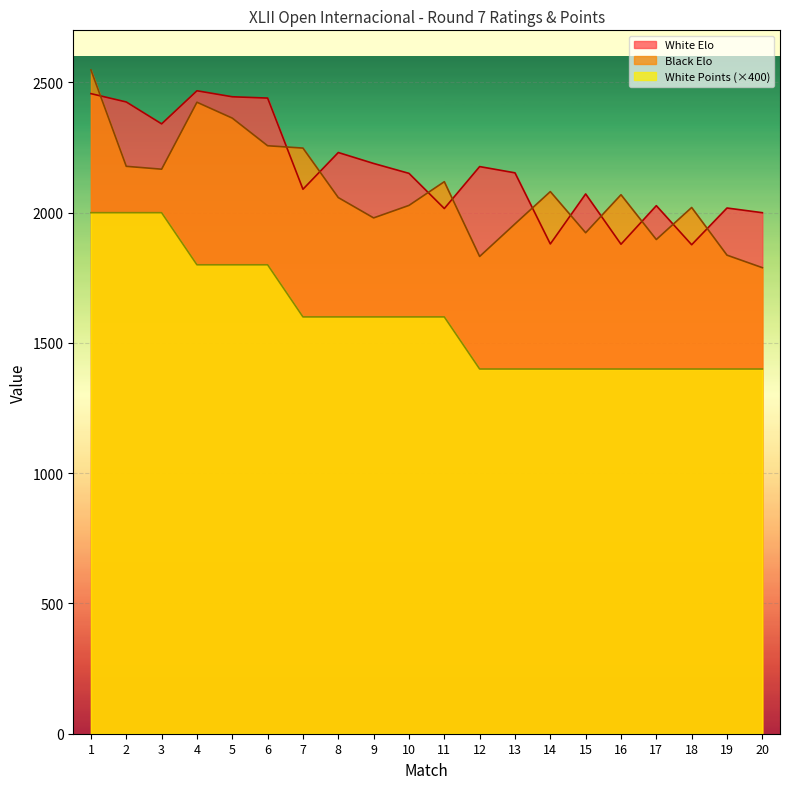

At which label does Black Elo first exceed 2069?

1